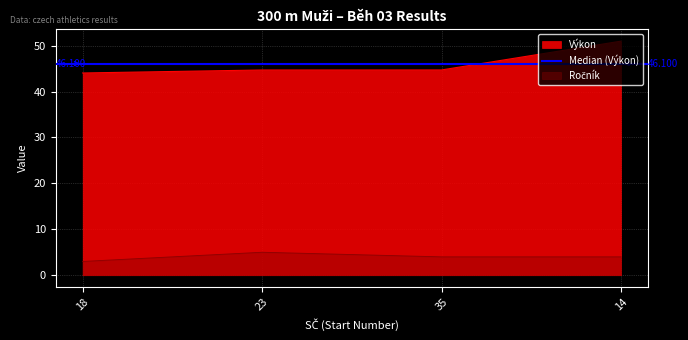

Read the Ročník value at 14.

4.0